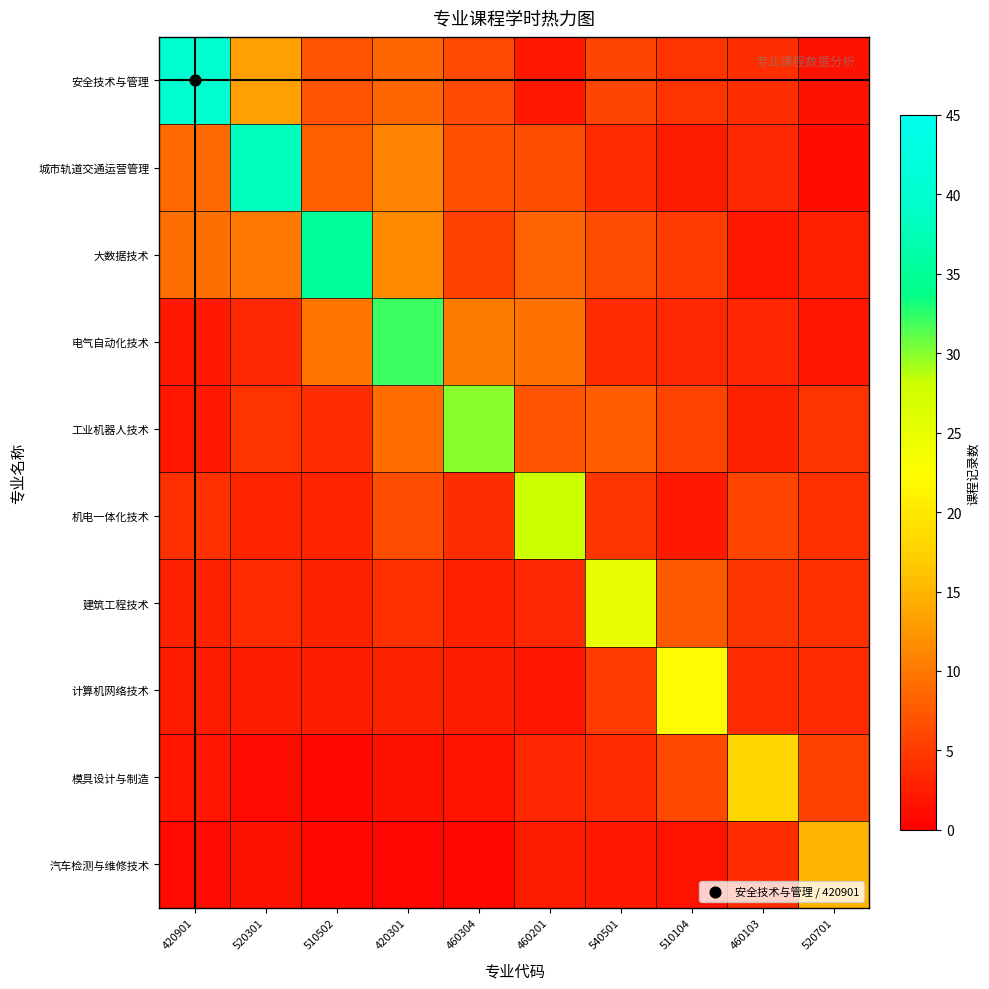

What is the difference between the highest and lowest values at 510502?

34.2